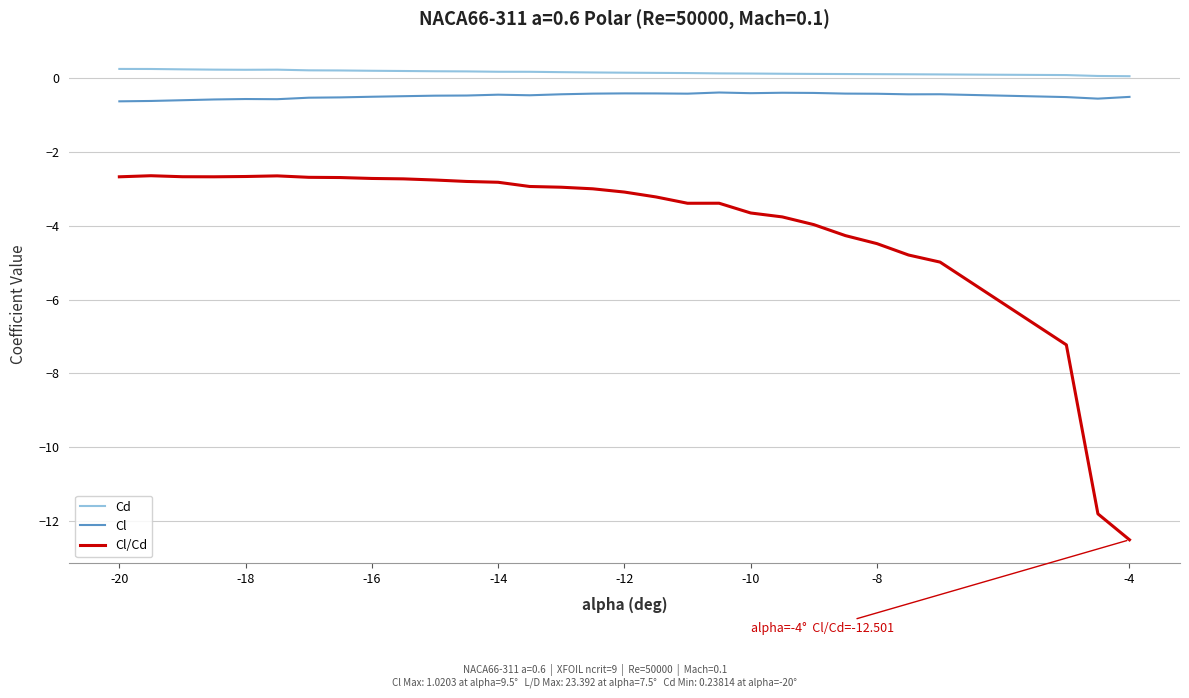

Which series has the largest total across all categories?

Cd